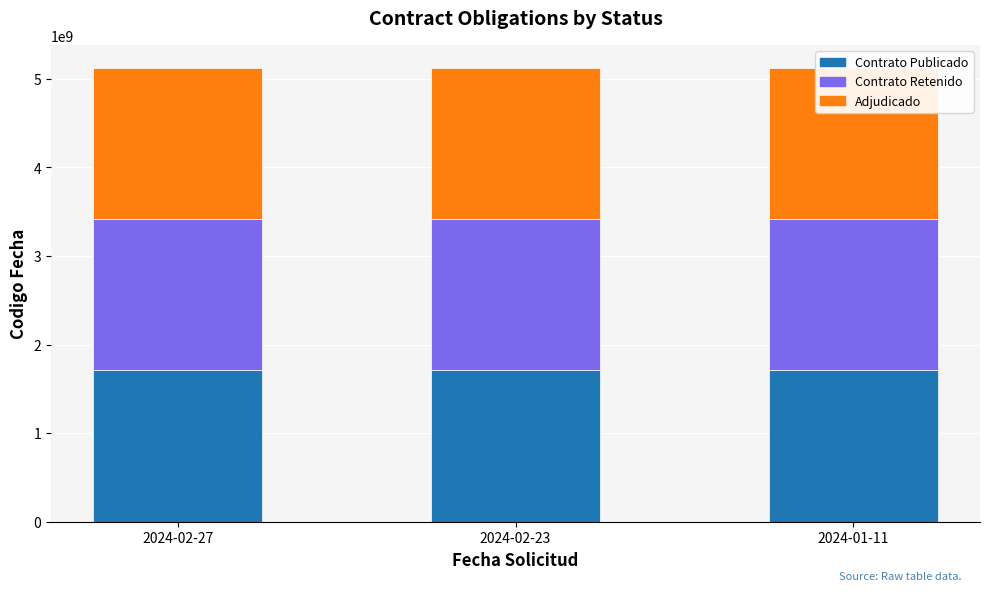

At how many categories does at least one series exceed 1705517570?

3